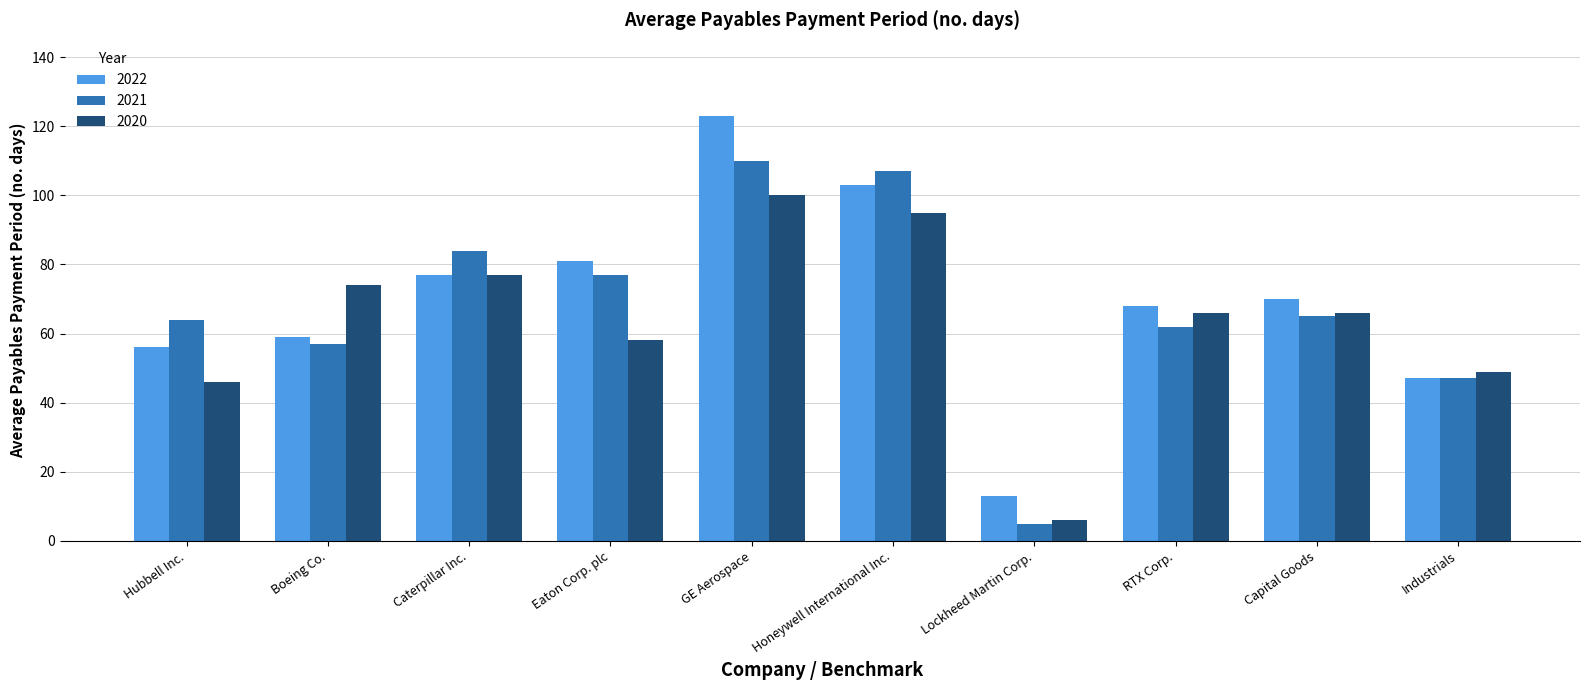

What is the difference between the second highest and minimum values in the 2021 series?

102